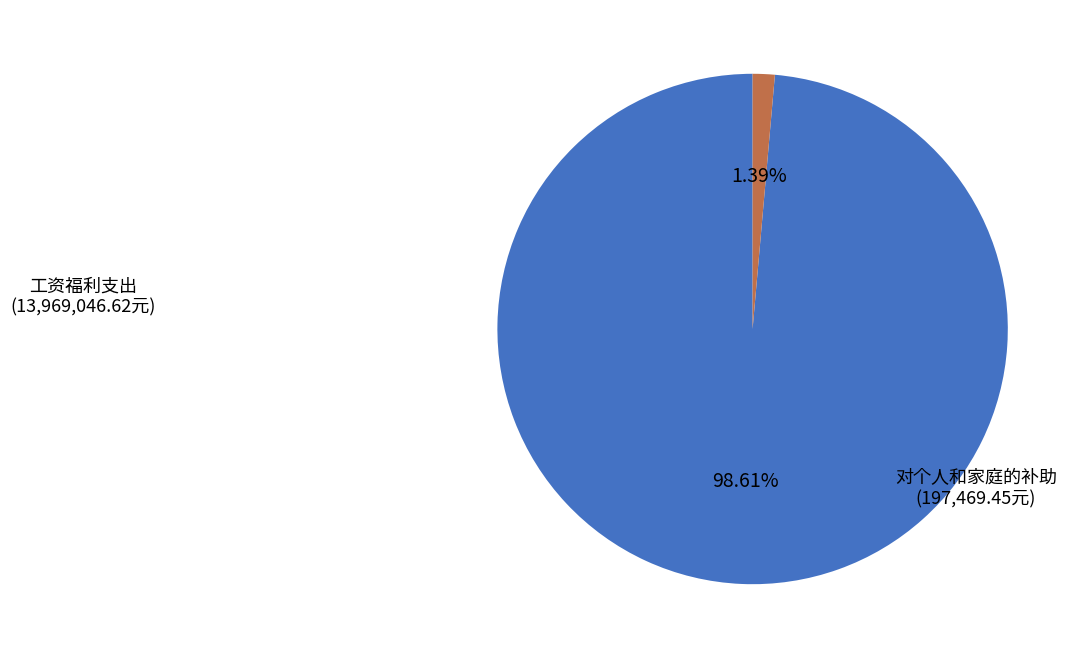

Is there a majority slice in this chart?

Yes